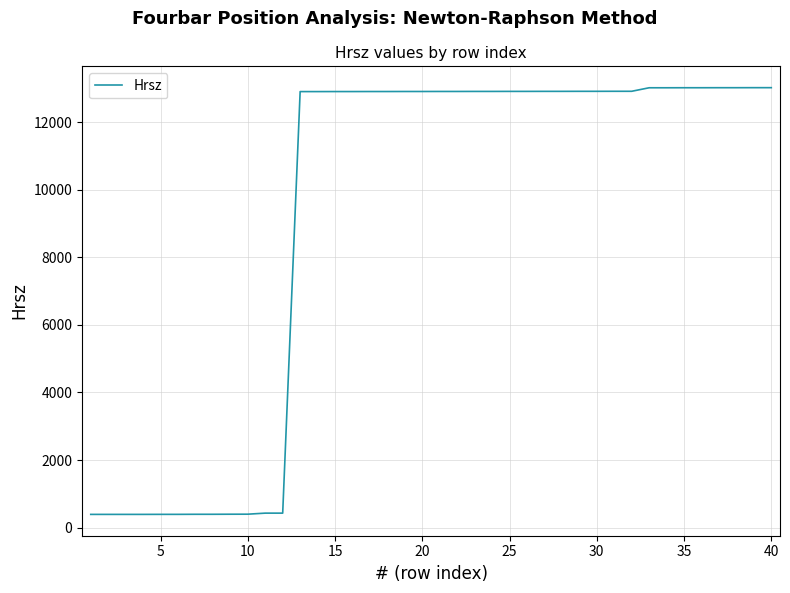

What is the maximum value shown in the chart?

13018